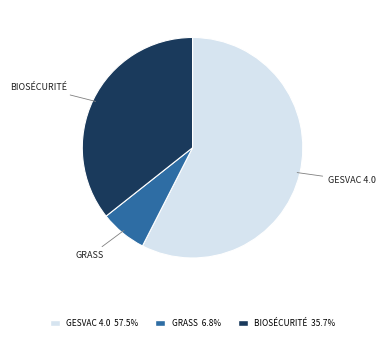

Is there a majority slice in this chart?

Yes